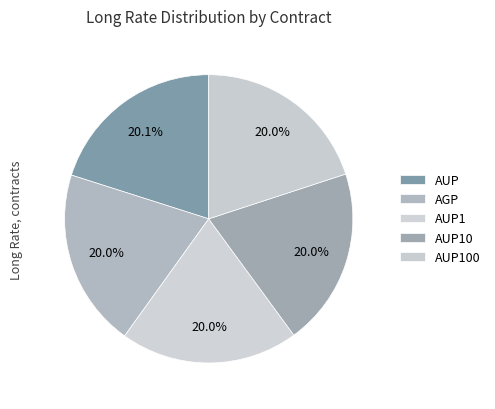

Which category has the biggest portion of the pie?

AUP